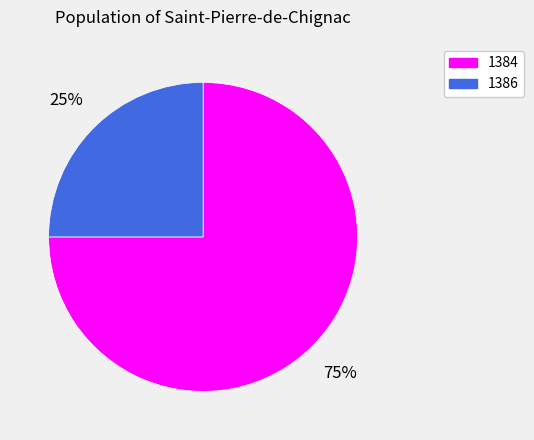

How many segments does this pie chart have?

2